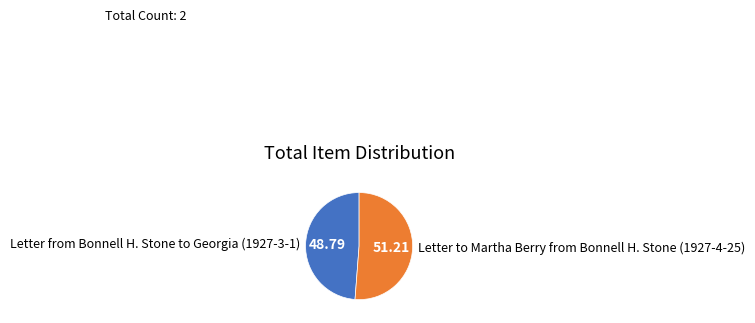

Does Letter to Martha Berry from Bonnell H. Stone (1927-4-25) account for over 50% of the chart?

Yes